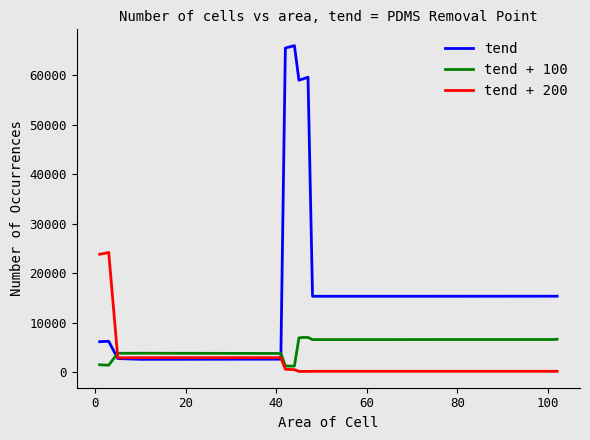

Which series has the widest spread of values?

tend